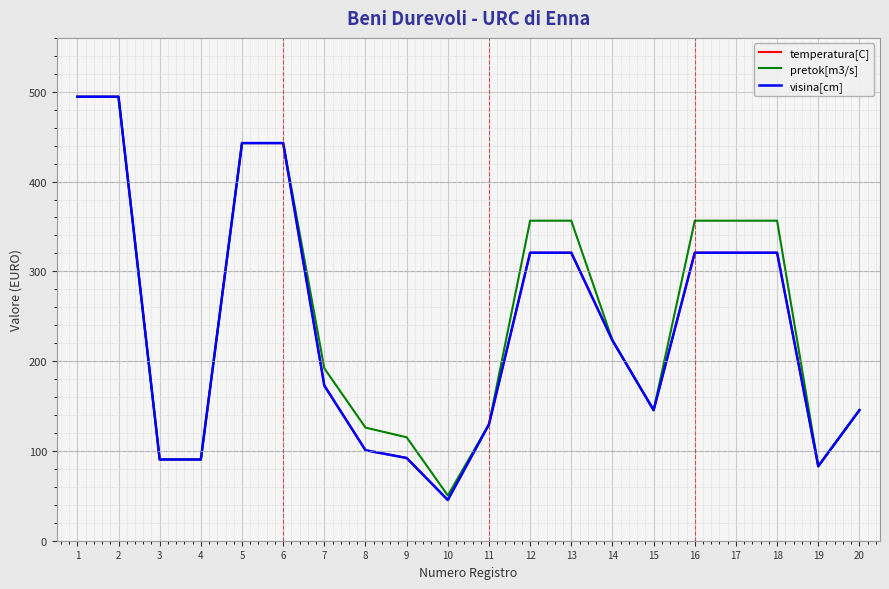

Does the chart display data point markers on the line(s)?

No